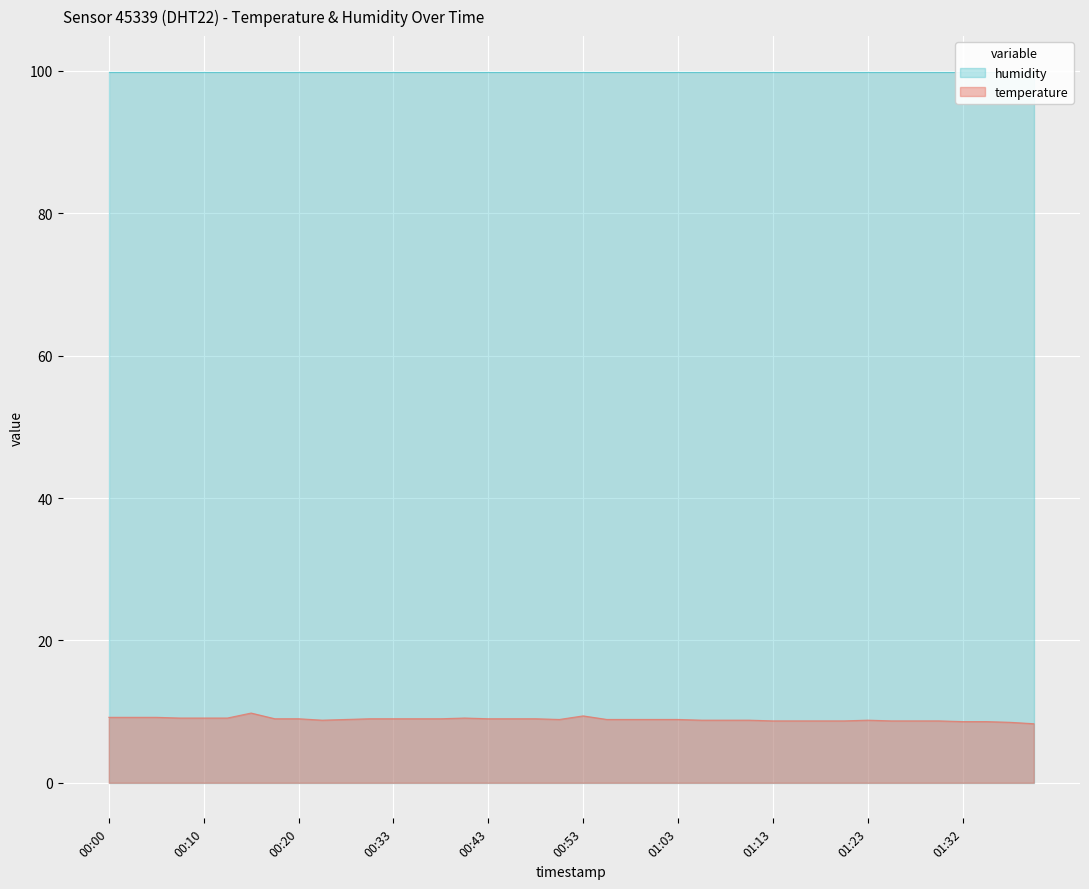

What is the label of the 15th point from the right?

01:05